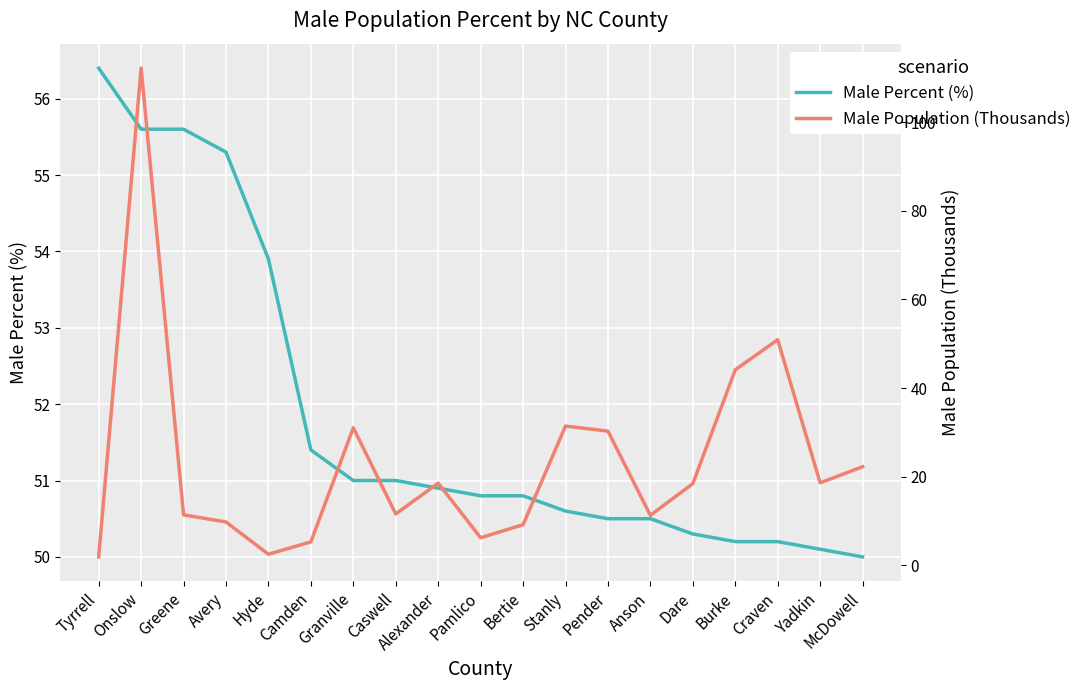

After their last crossing, which series has the higher values: Male Population (Thousands) or Male Percent (%)?

Male Percent (%)